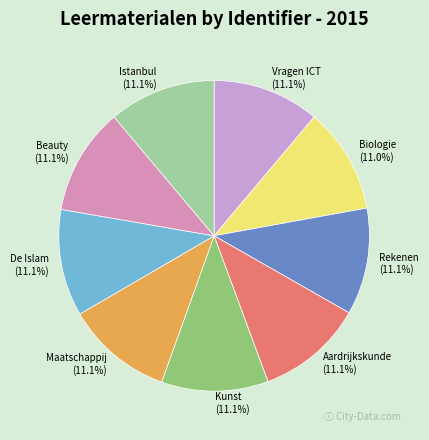

To the nearest percent, what portion does Kunst represent?

11%